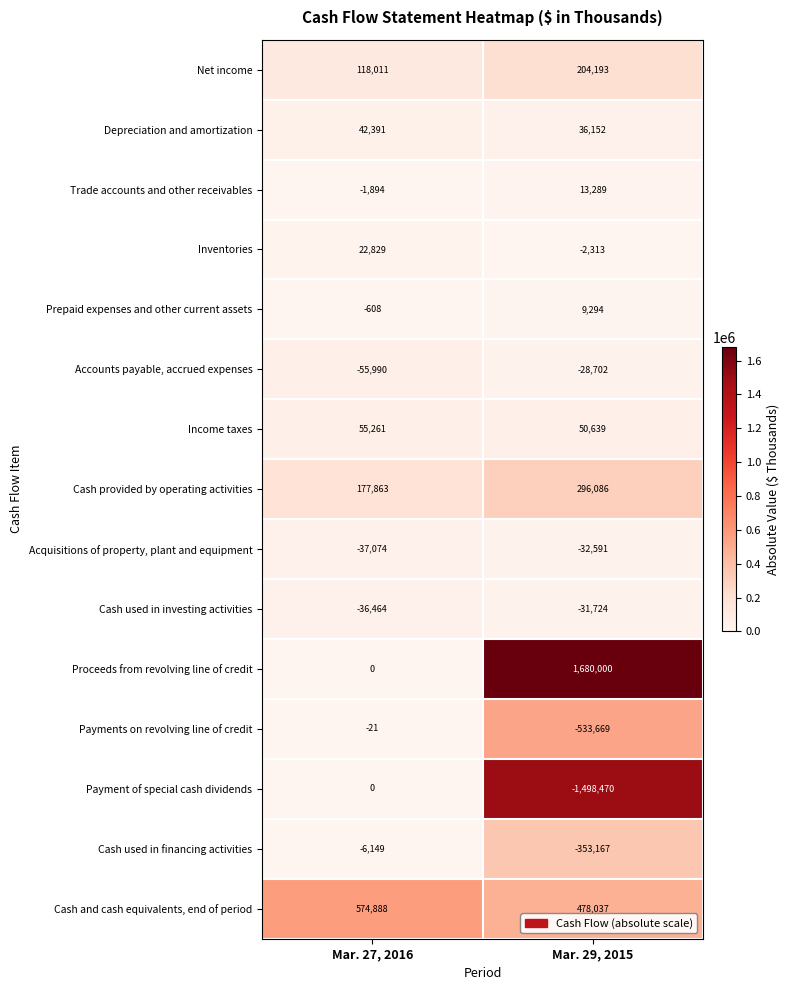

The value of Cash provided by operating activities at Mar. 29, 2015 is 296086. True or false?

True